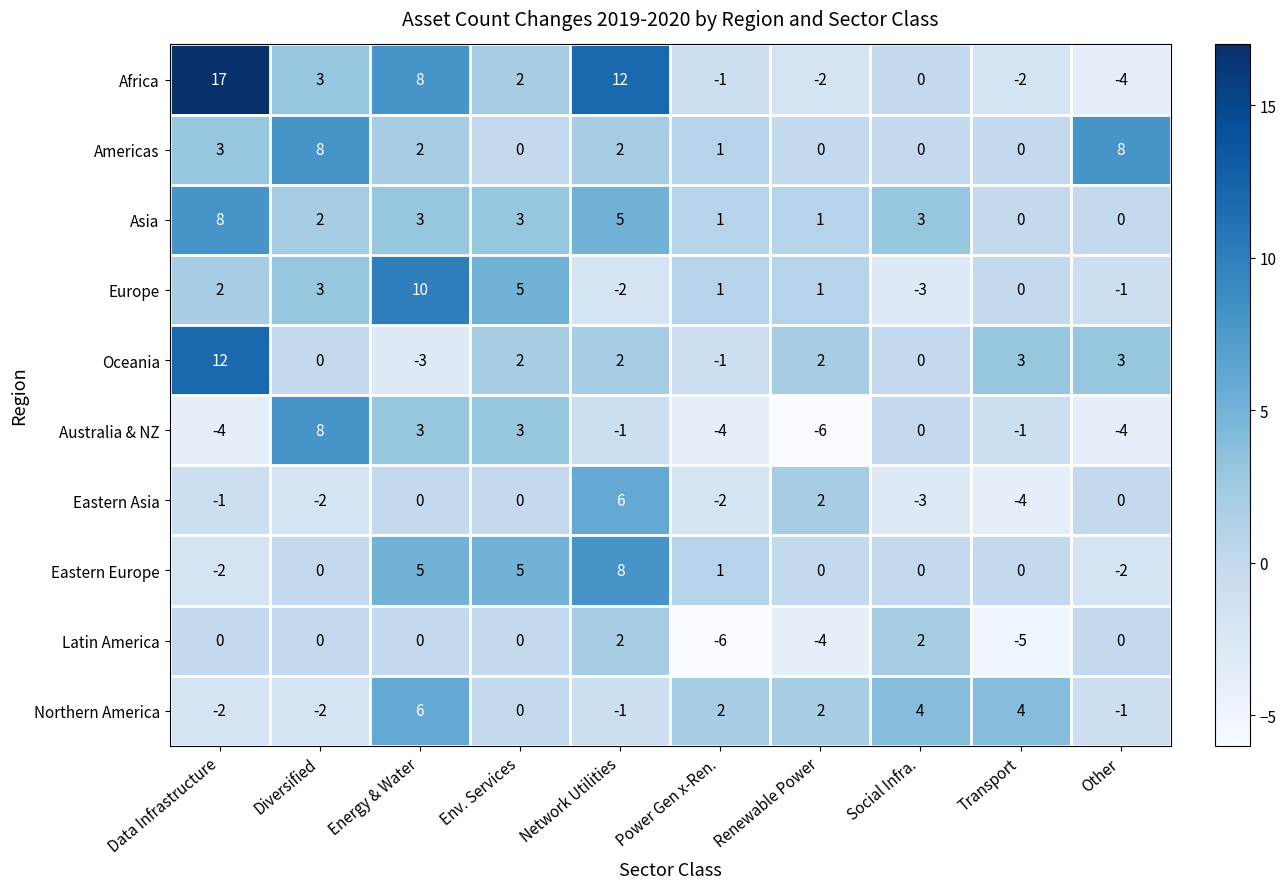

What is the maximum value for Europe?

10